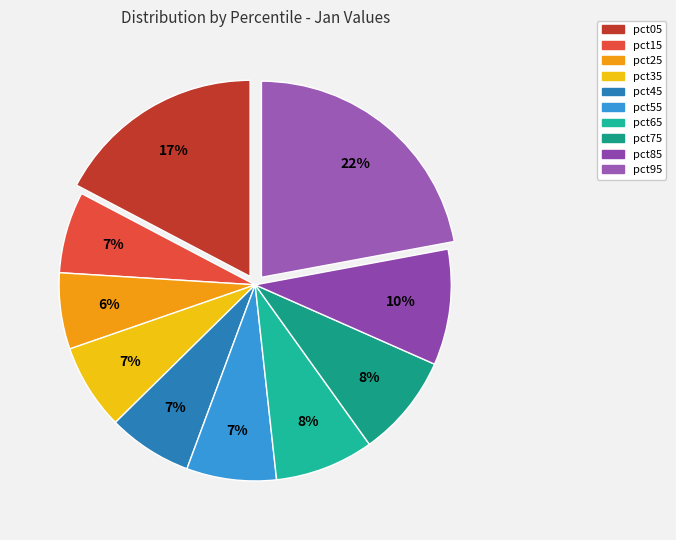

What is the change in value from pct15 to pct95?

+0.9